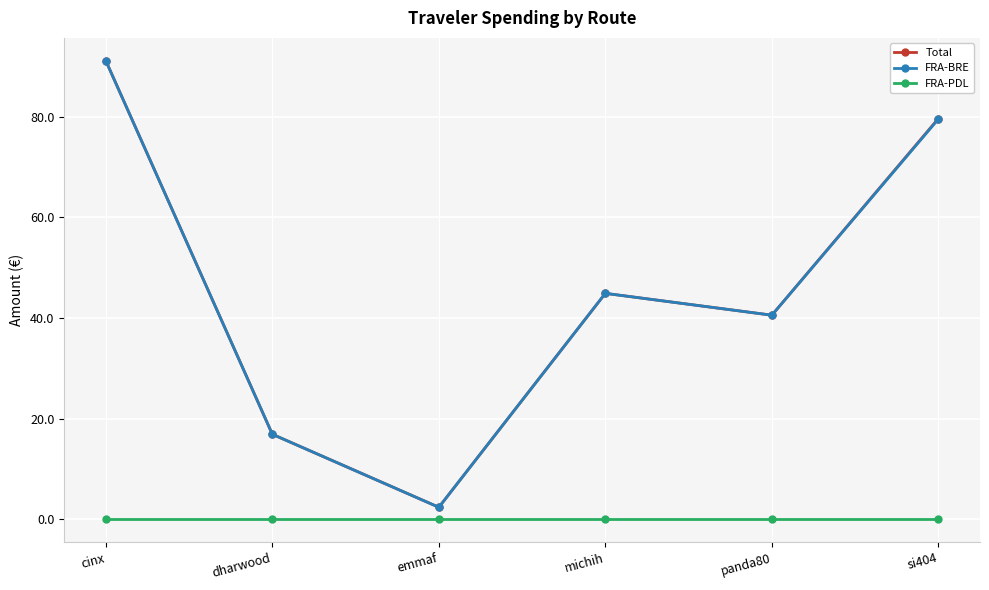

At which label is FRA-BRE closest to 46?

michih